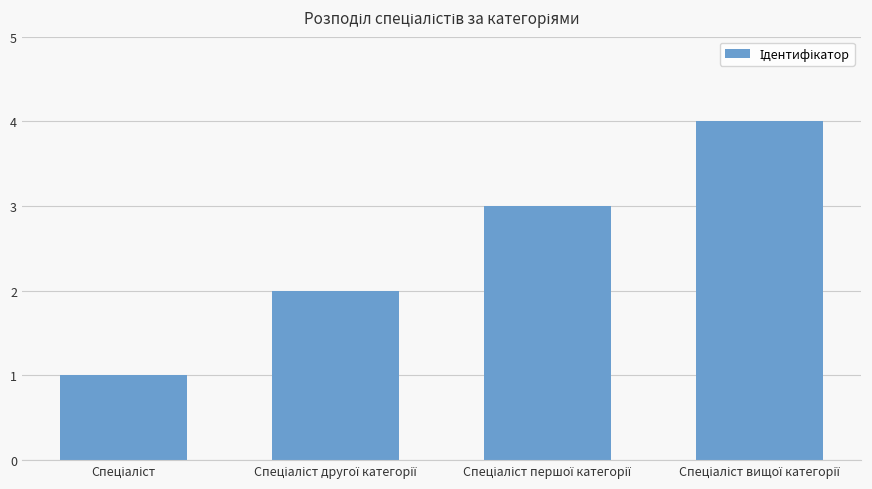

What is the difference between the maximum and minimum values?

3